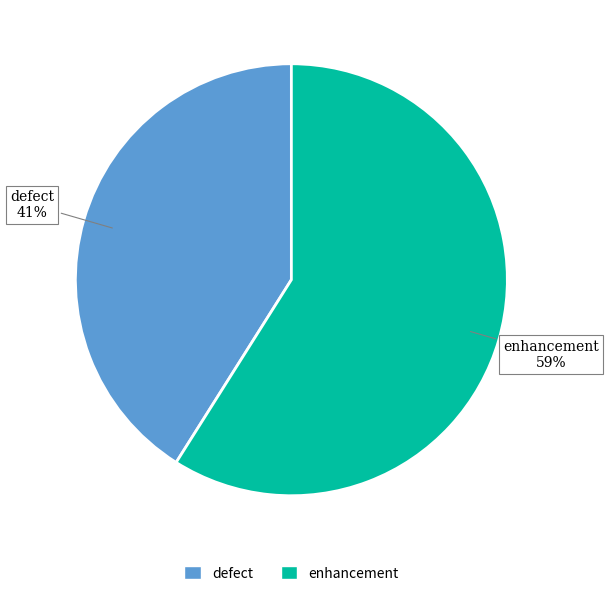

Does any single category account for the majority?

Yes